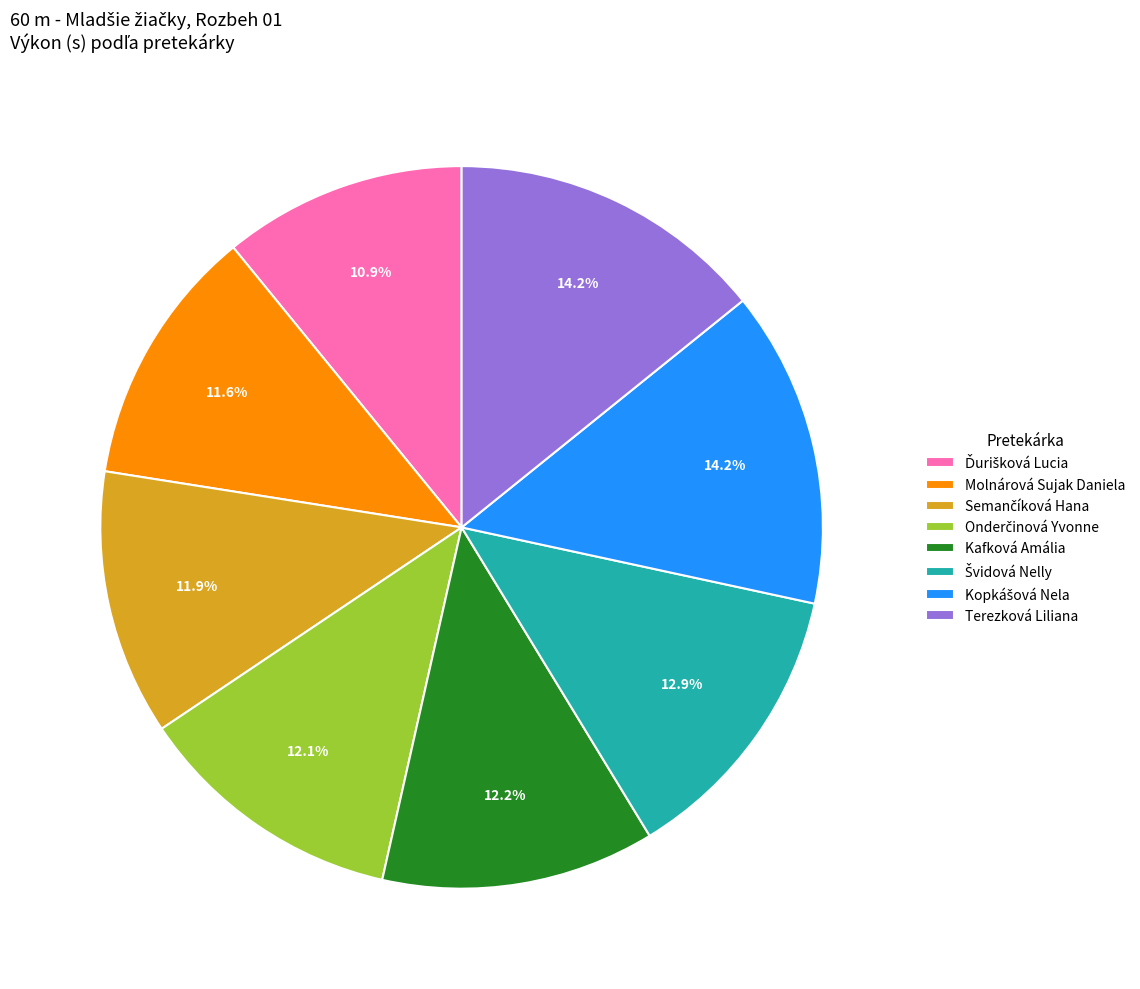

Which has a higher value, Molnárová Sujak Daniela or Terezková Liliana?

Terezková Liliana